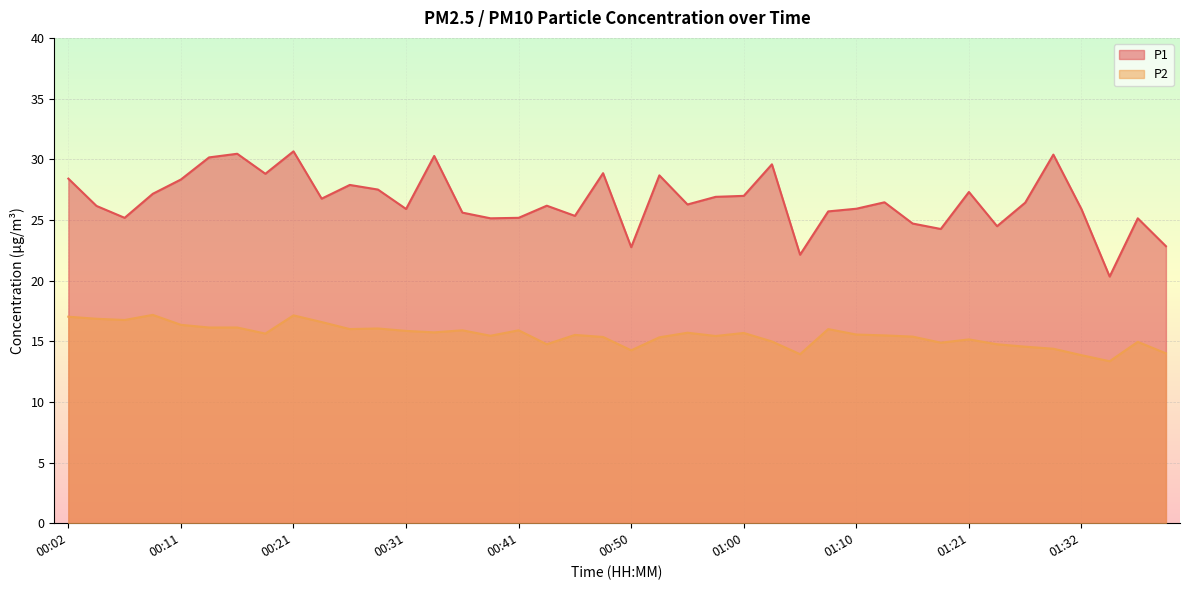

List the series in order of their peak value, highest first.

P1, P2